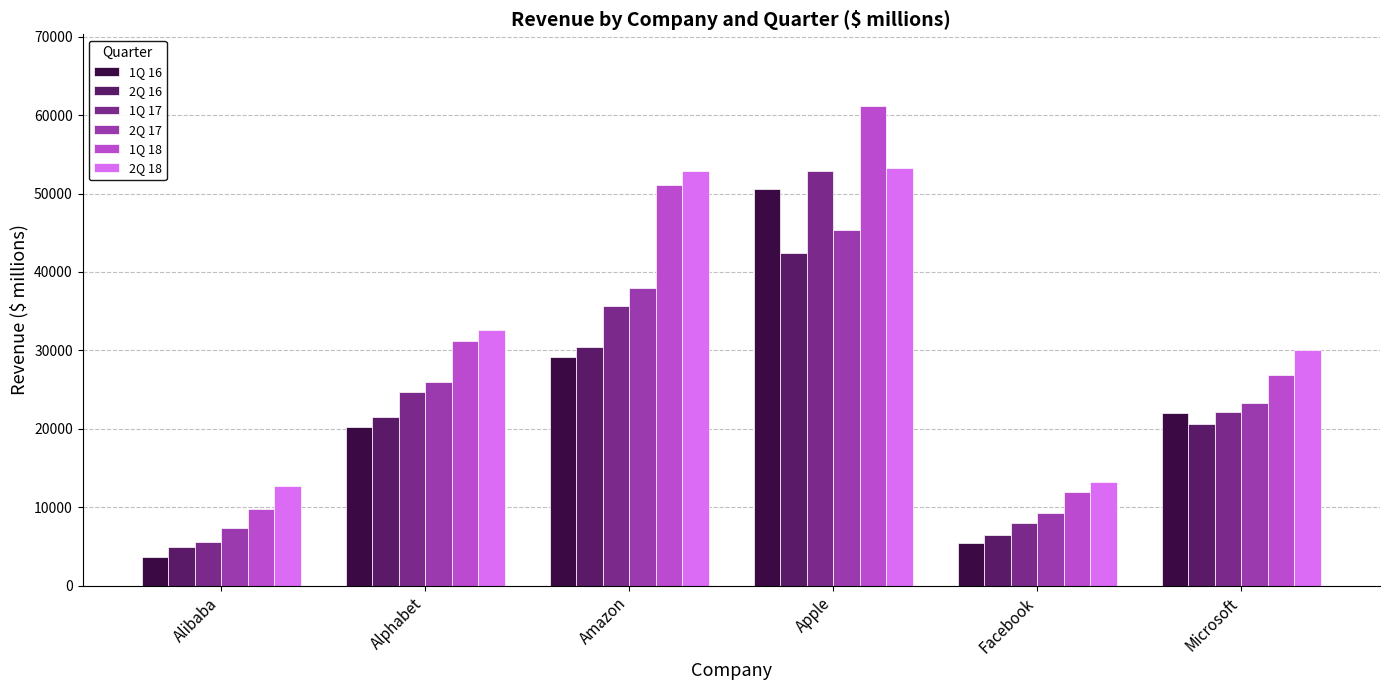

How many bars are there in each group?

6